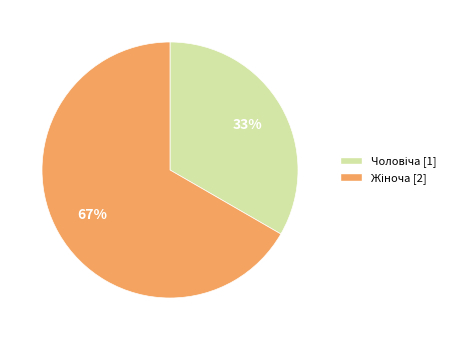

To the nearest percent, what is the average slice percentage?

50%